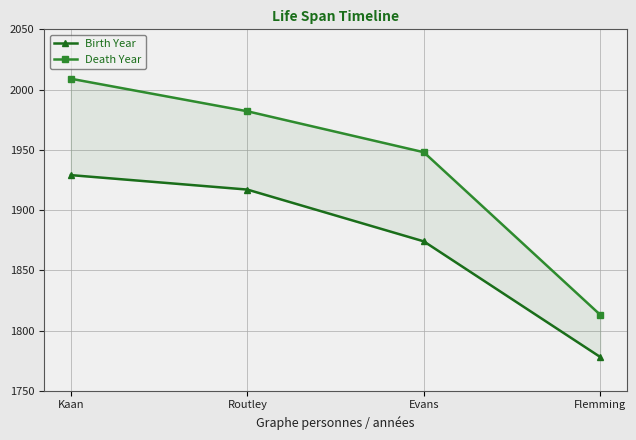

The value of Birth Year at Kaan is 1225. True or false?

False